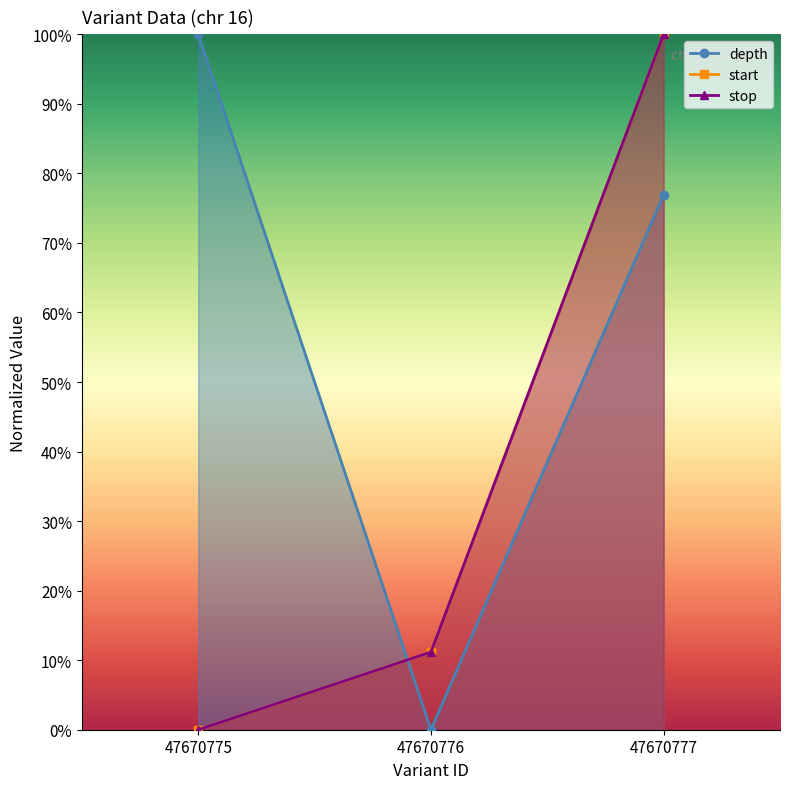

Does the chart display data point markers on the line(s)?

Yes